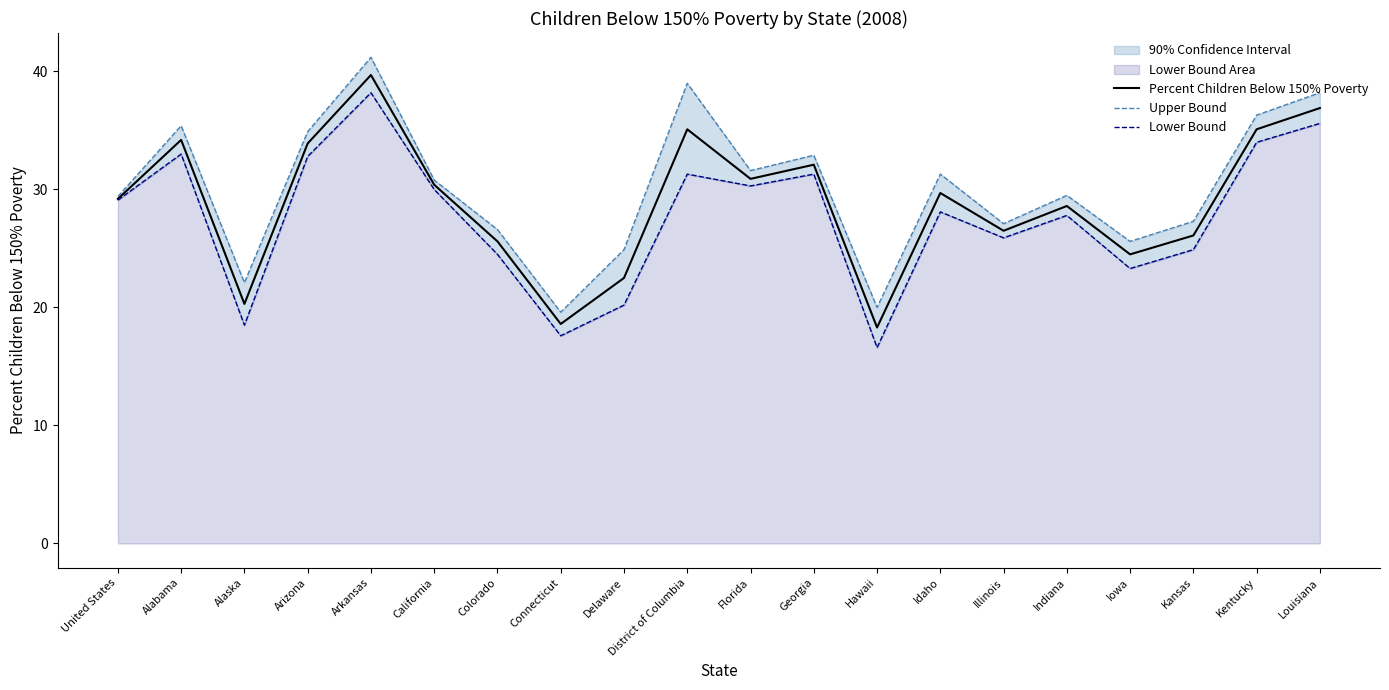

True or false: Percent Children Below 150% Poverty and Lower Bound cross at least once.

False